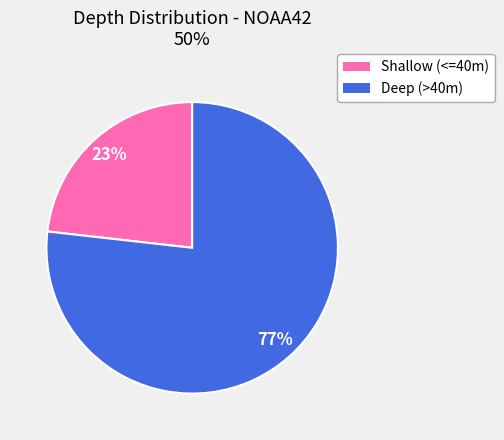

Does any single category account for the majority?

Yes